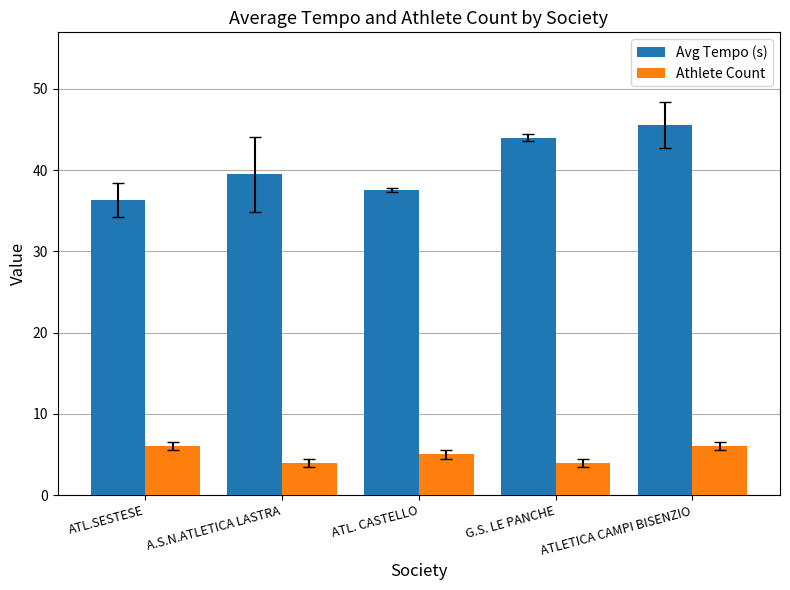

What is the lowest value of the Athlete Count series?

4.0